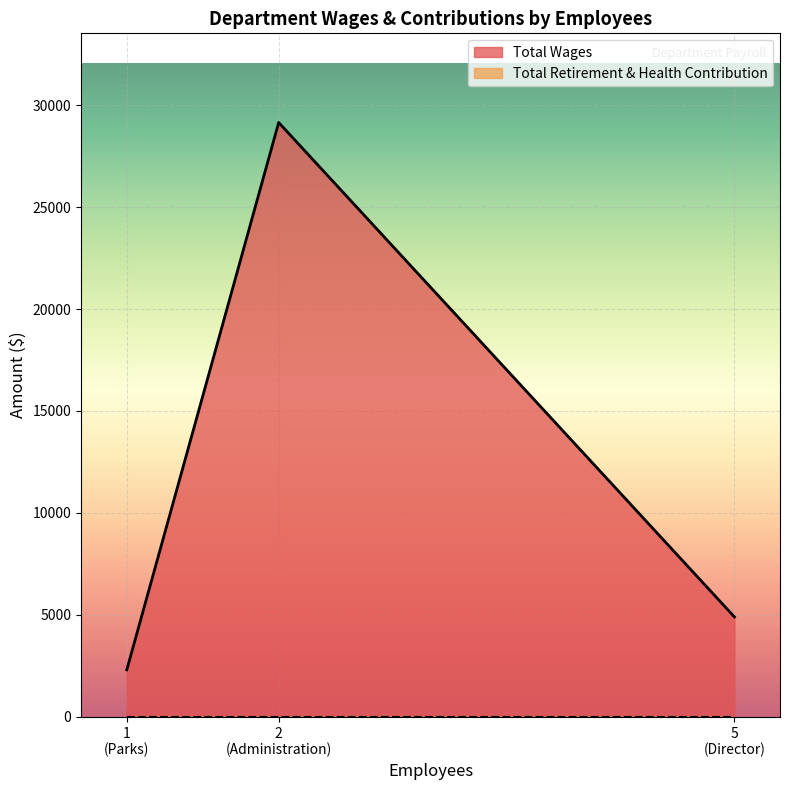

At Parks, list the series in order from largest to smallest.

Total Wages, Total Retirement & Health Contribution